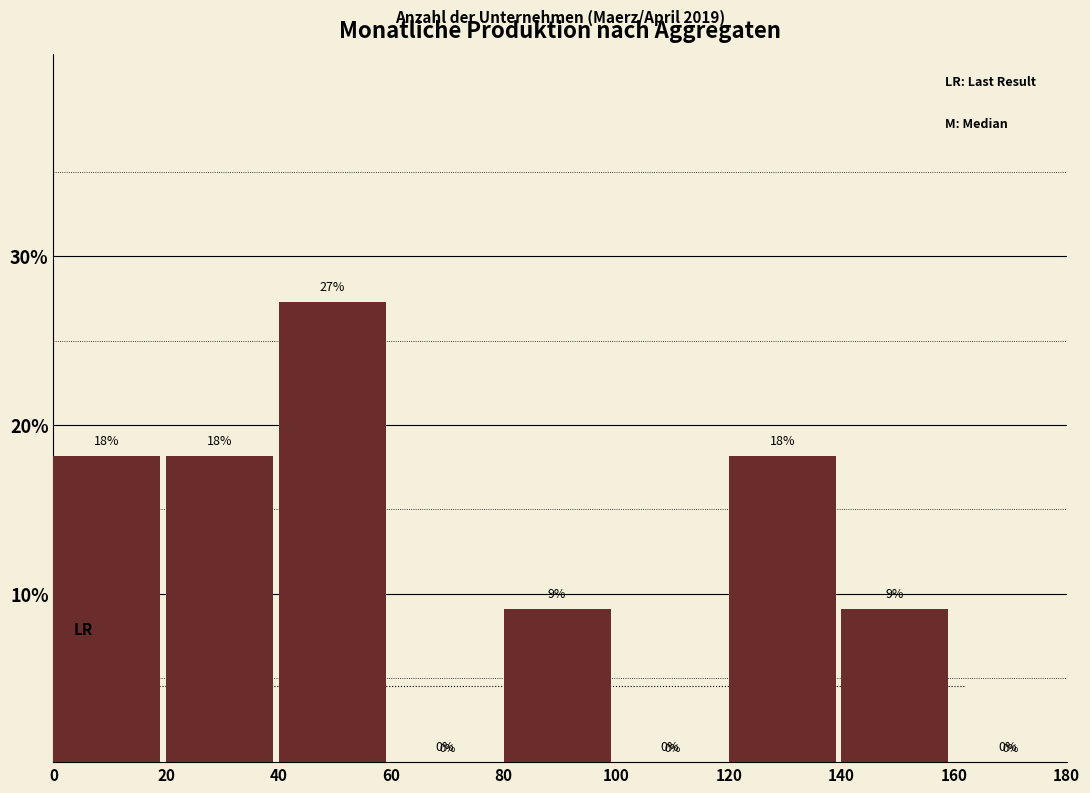

Over which range of the x-axis is the bar tallest?

40 to 60